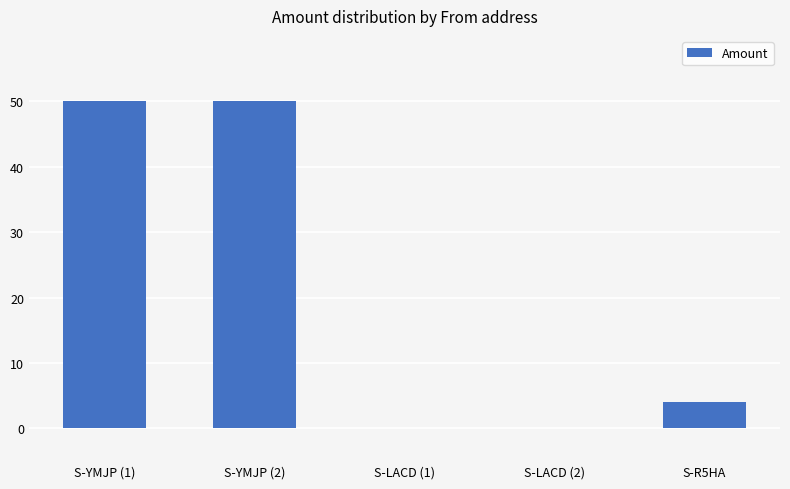

The value at S-YMJP (2) is 50.1. True or false?

True